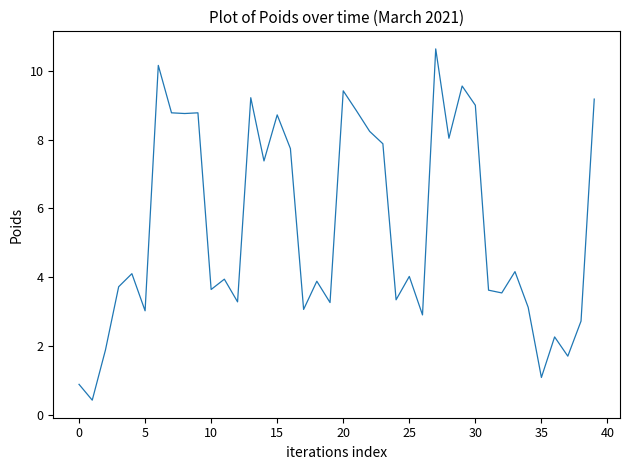

Does the chart display data point markers on the line(s)?

No